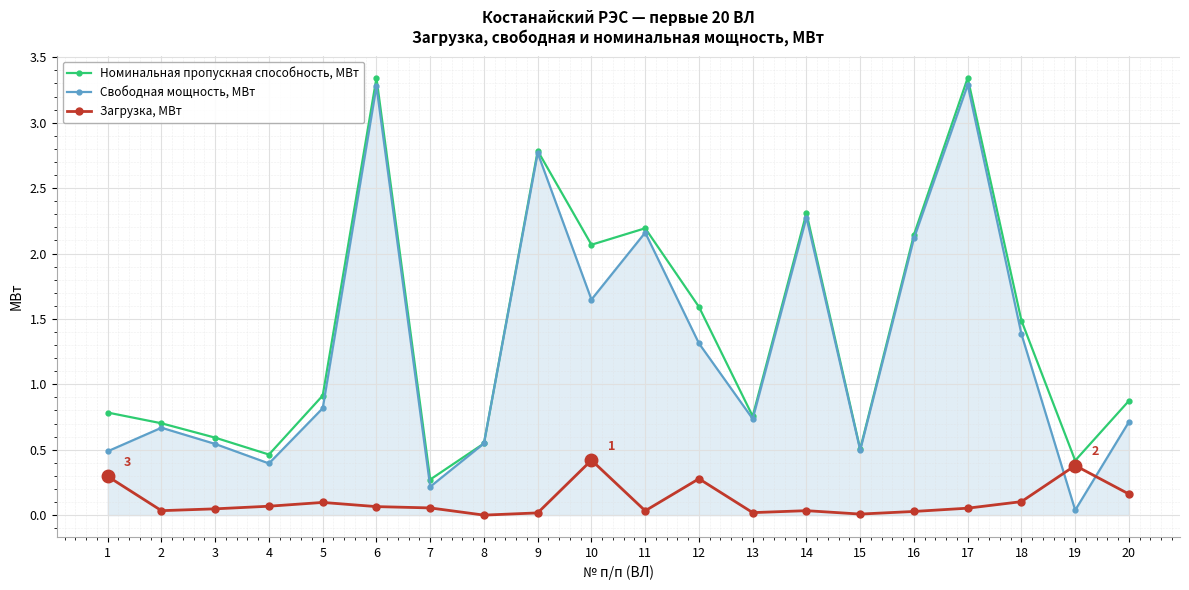

What is the highest value of the Загрузка, МВт series?

0.4